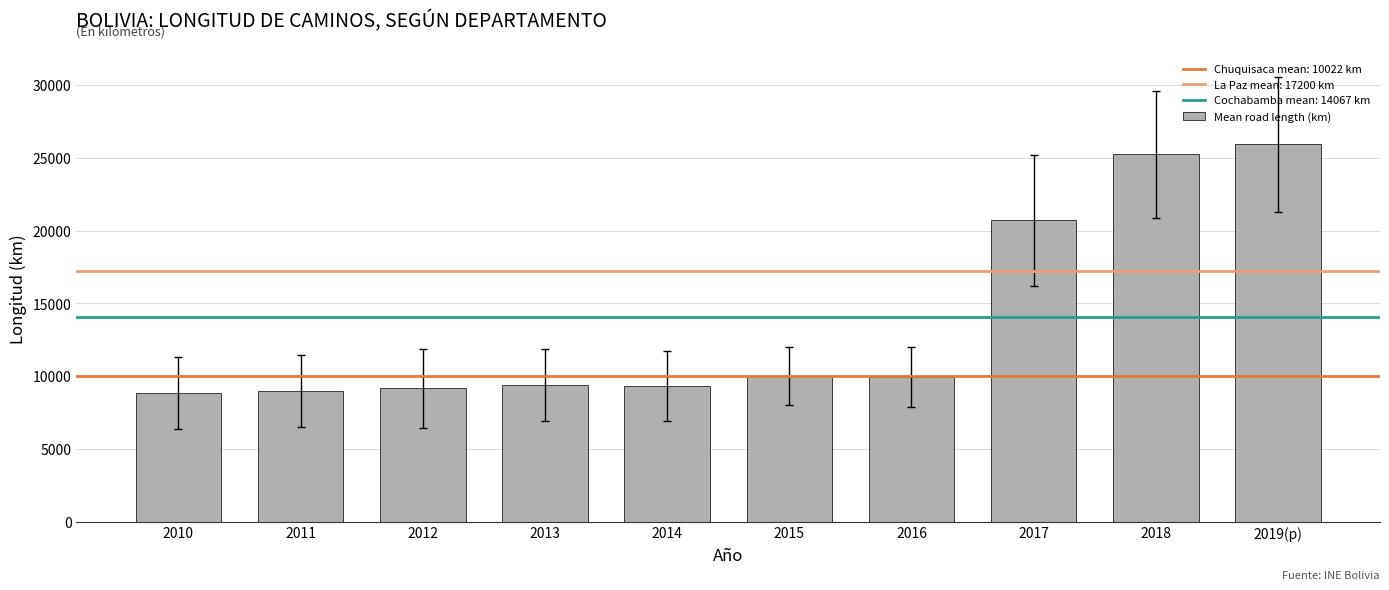

What is the difference between the second highest and minimum values?

16369.3